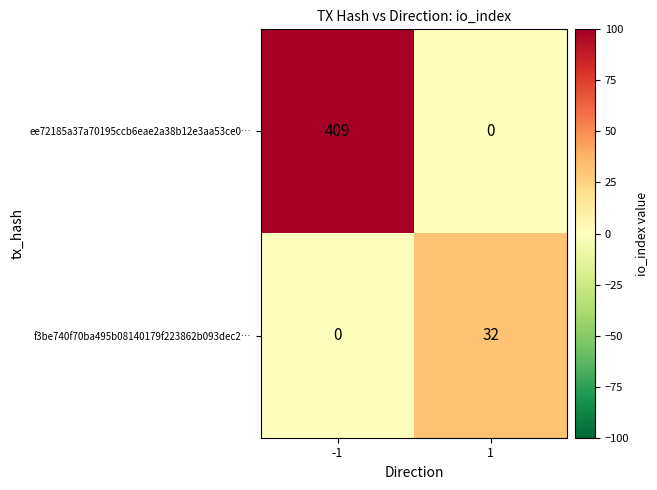

At how many categories does at least one series exceed 404?

1